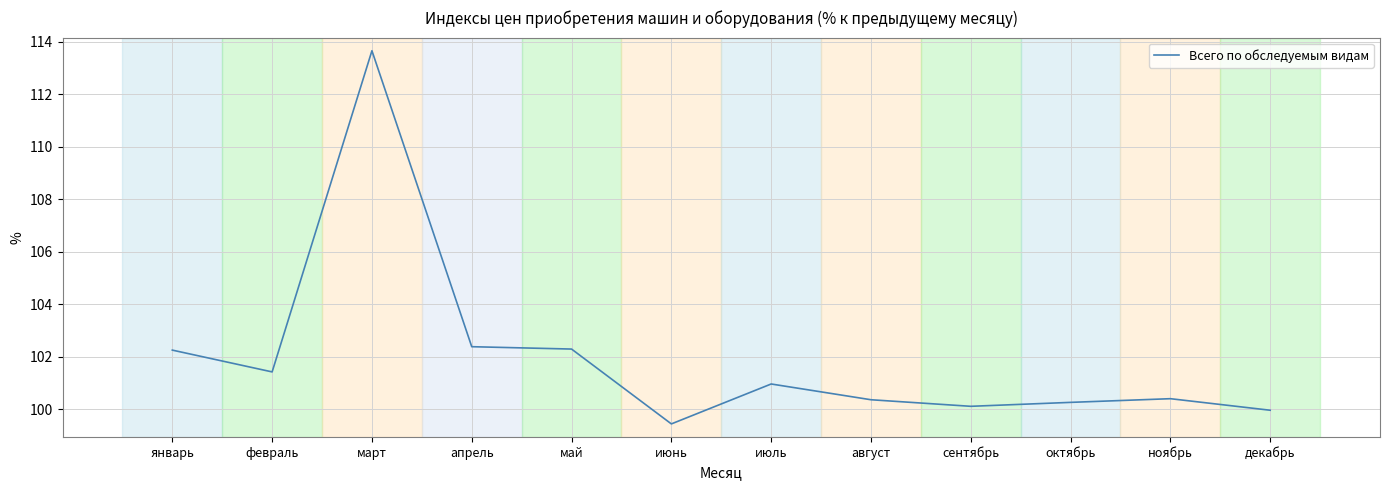

How many lines are shown in the chart?

1